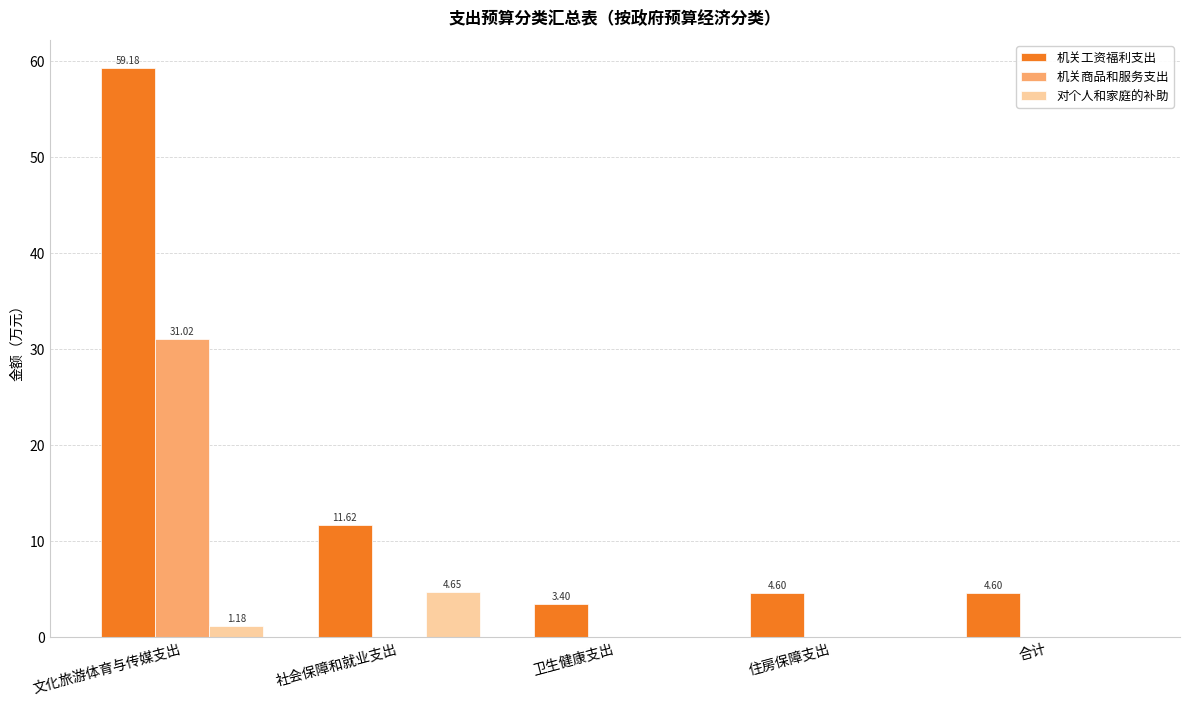

What is the total value across all series at 文化旅游体育与传媒支出?

91.4